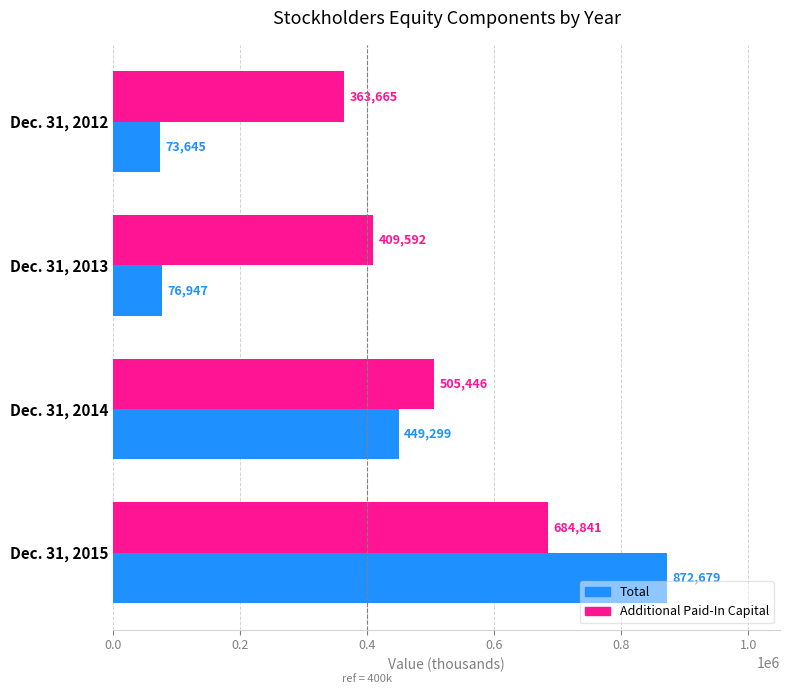

Which series has the largest total across all categories?

Additional Paid-In Capital